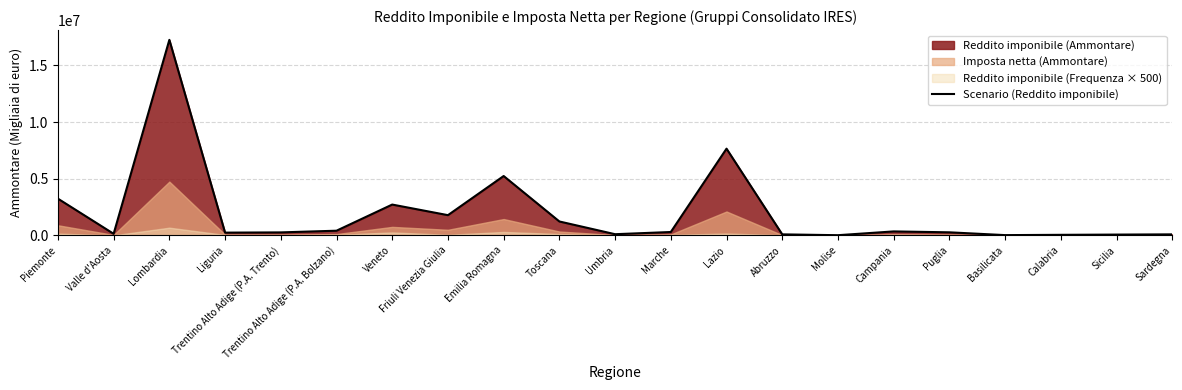

The value at Trentino Alto Adige (P.A. Bolzano) is 408078. True or false?

True